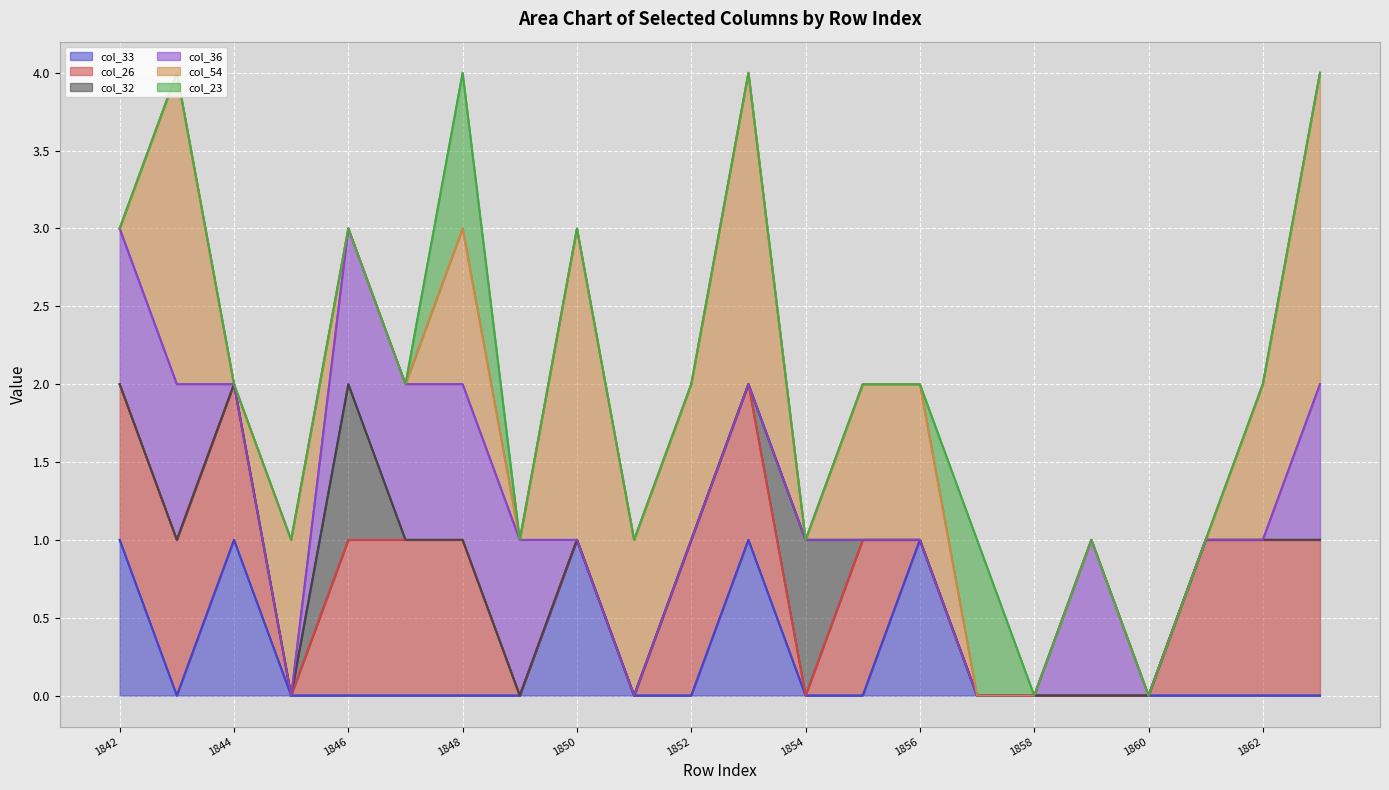

True or false: col_32 and col_36 cross at least once.

False